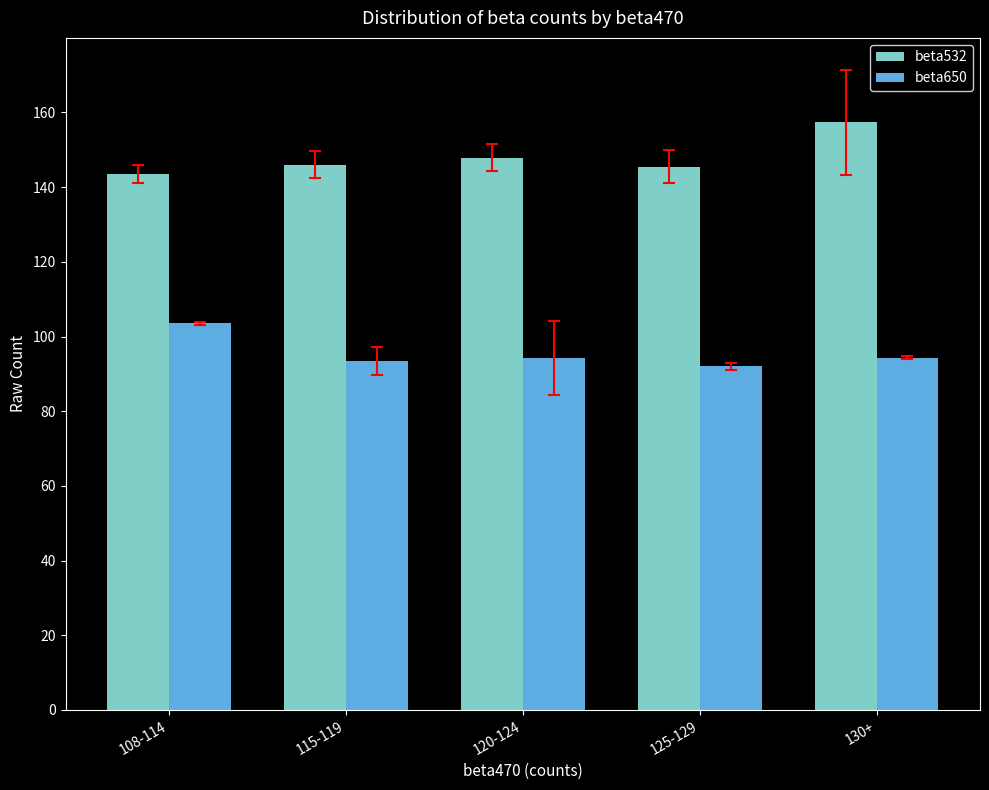

What is the smallest value displayed?

92.0